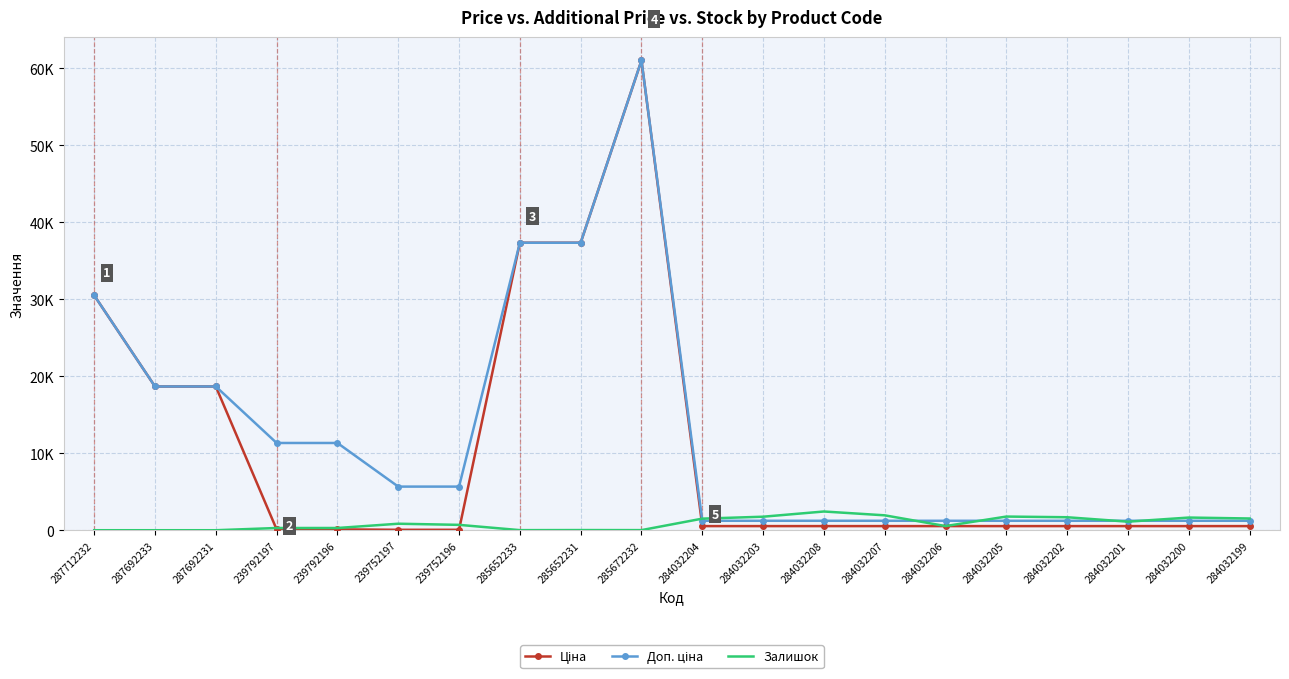

At which category is the sum across all series the highest?

285672232